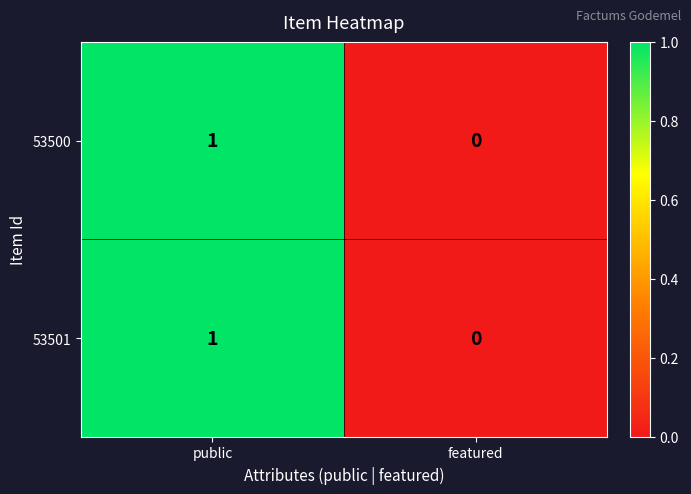

At which category is the sum across all series the highest?

public